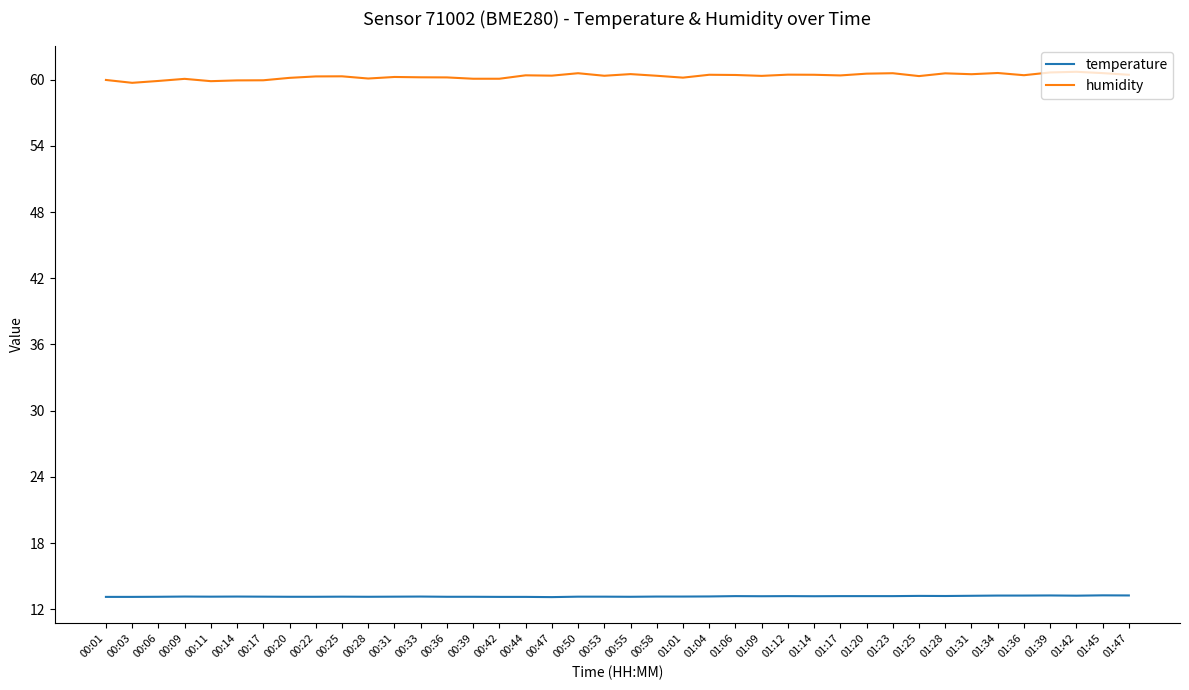

What is the minimum value for humidity?

59.7